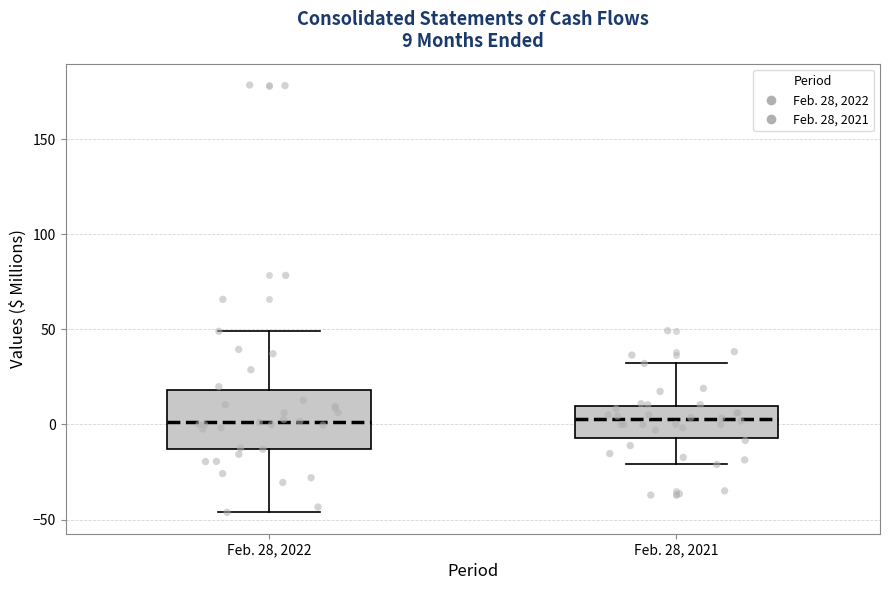

Which box is the tallest, from its lower edge to its upper edge?

Feb. 28, 2022